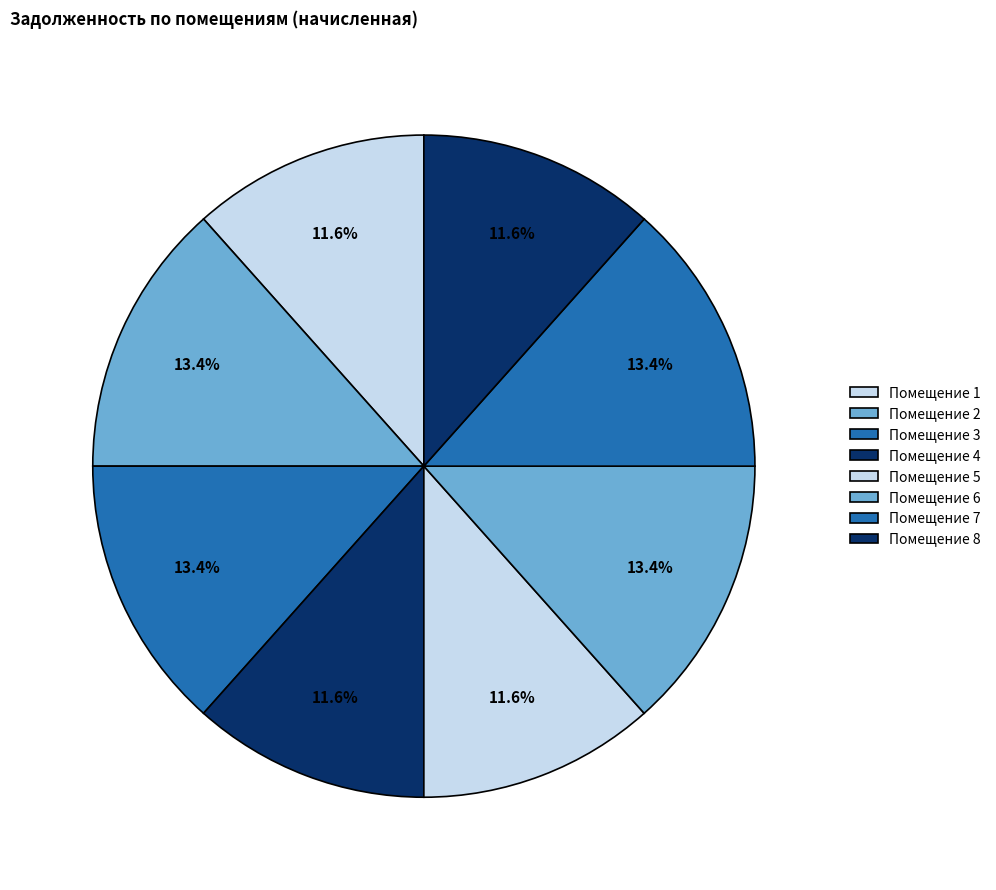

What is the largest slice in the pie chart?

2